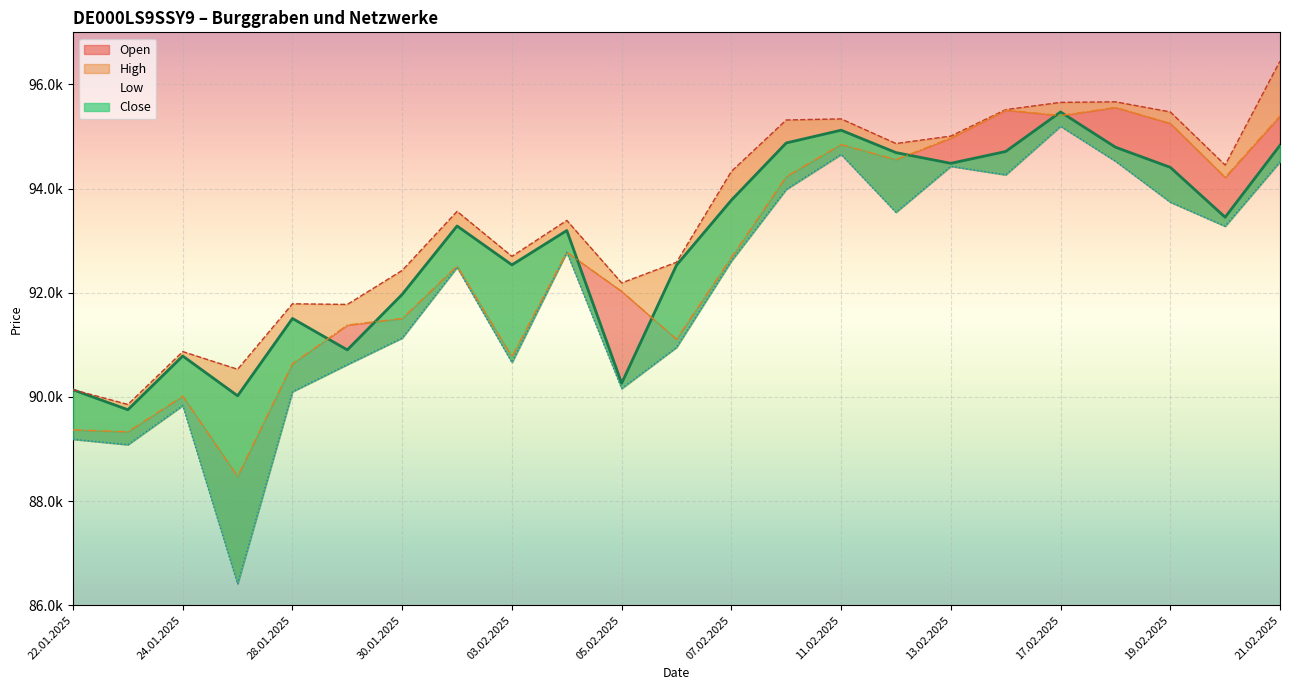

What are all the series names shown in the legend?

Open, High, Low, Close